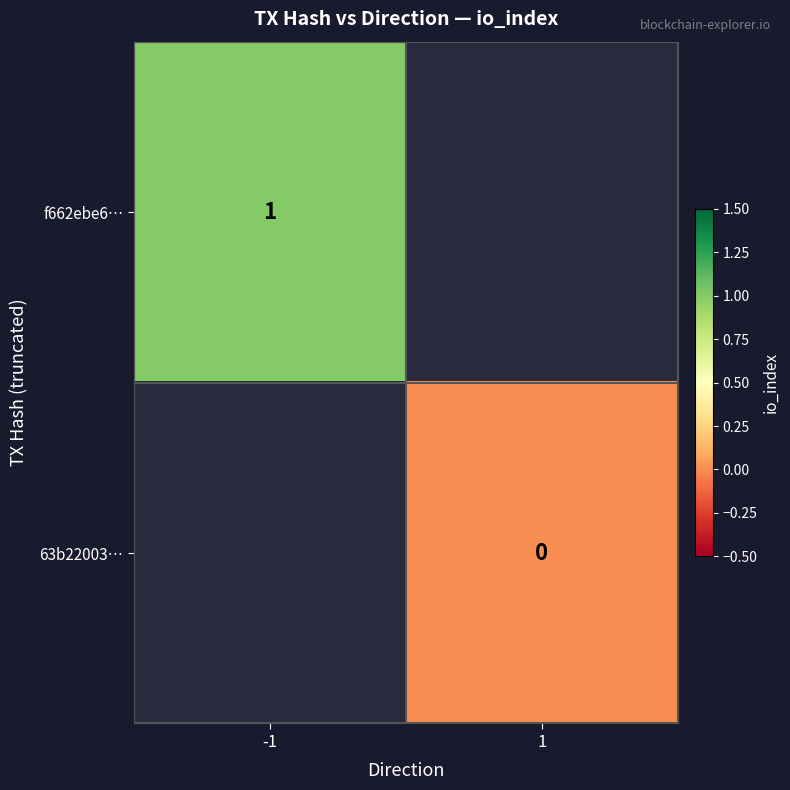

Is the value of 63b22003… at 1 greater than the value of f662ebe6… at -1?

No